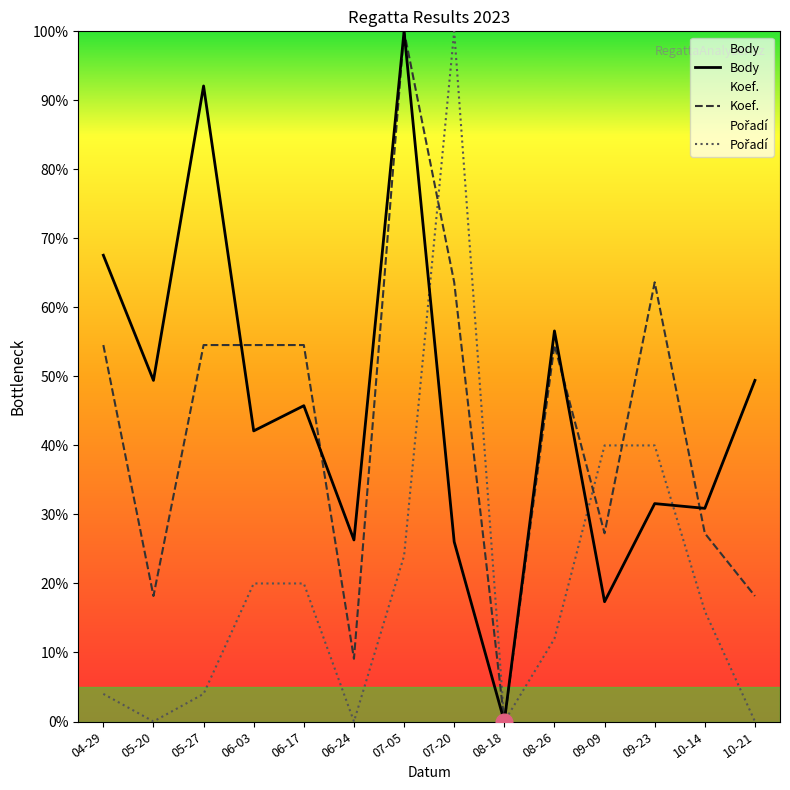

Which category has the highest value across all series?

07-05